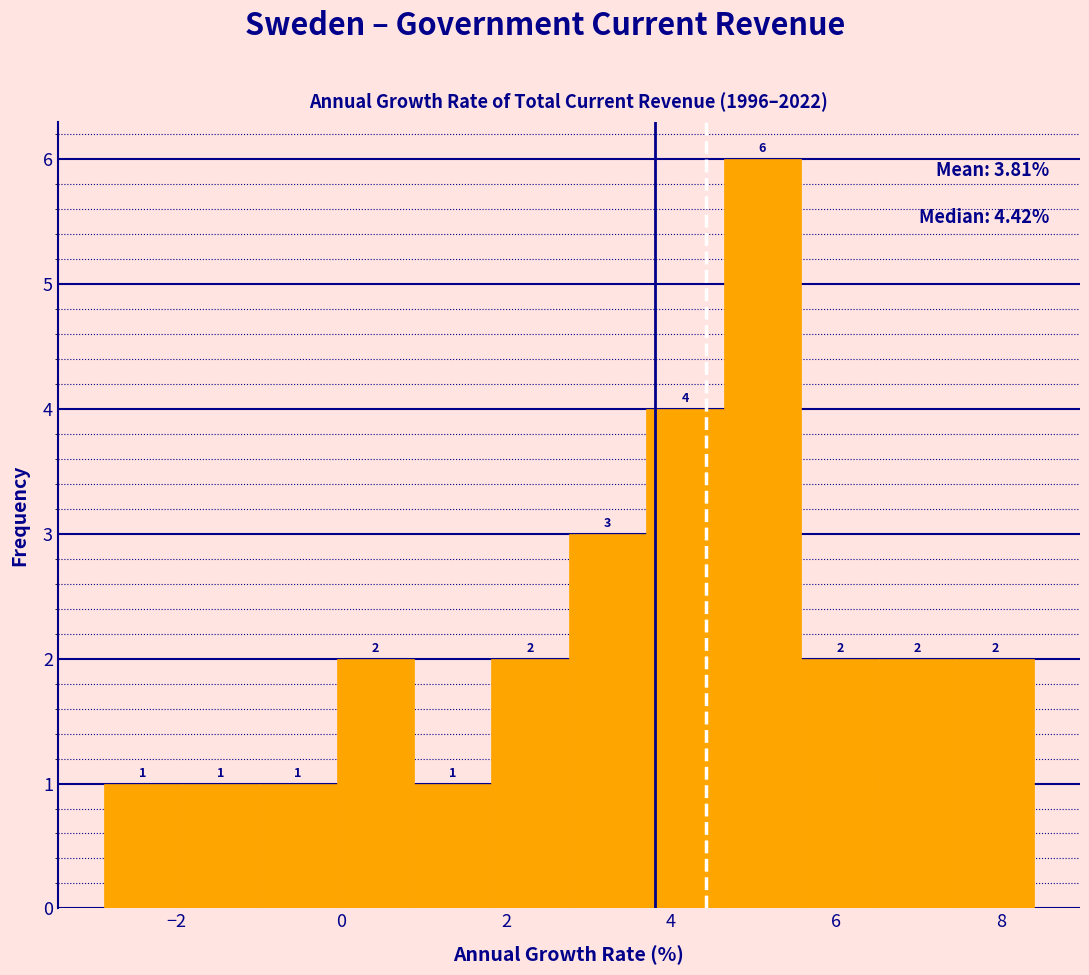

How tall is the bar that spans 0.8 to 1.8 on the x-axis? The bar edges are not printed on the chart, so give them approximately, as read against the axis.

1